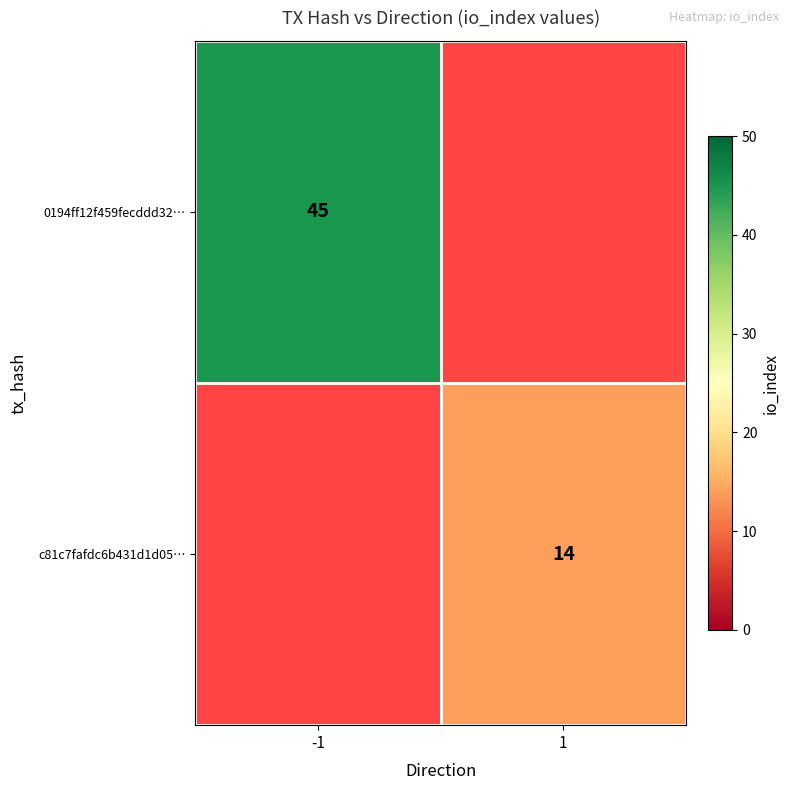

True or false: 0194ff12f459fecddd32… has a value of 45 at -1.

True